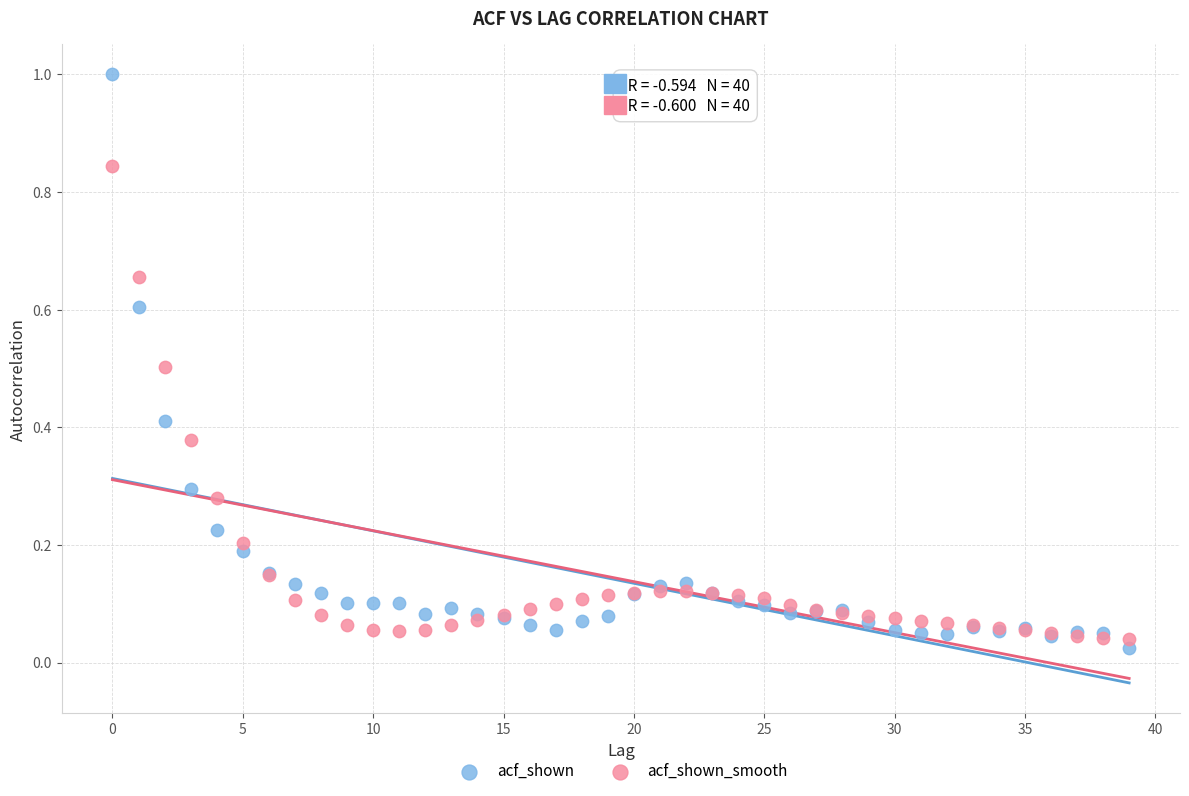

Which series contains the highest Y value?

acf_shown